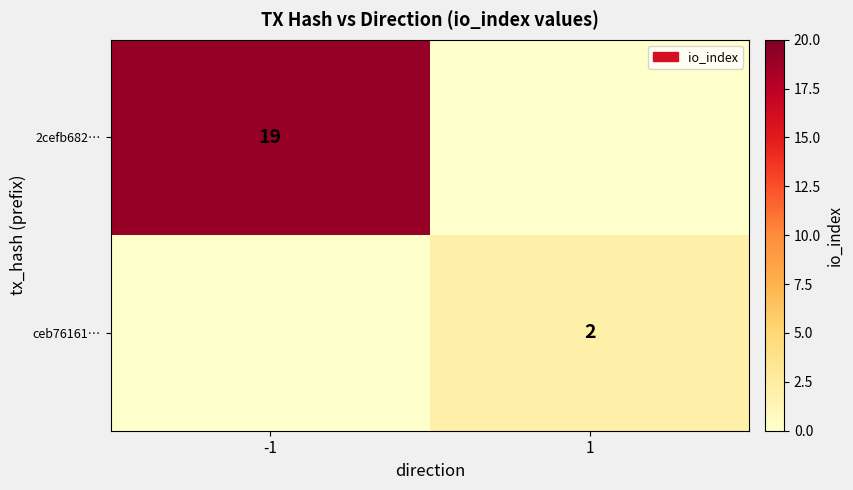

True or false: 2cefb682… has a value of 11 at -1.

False